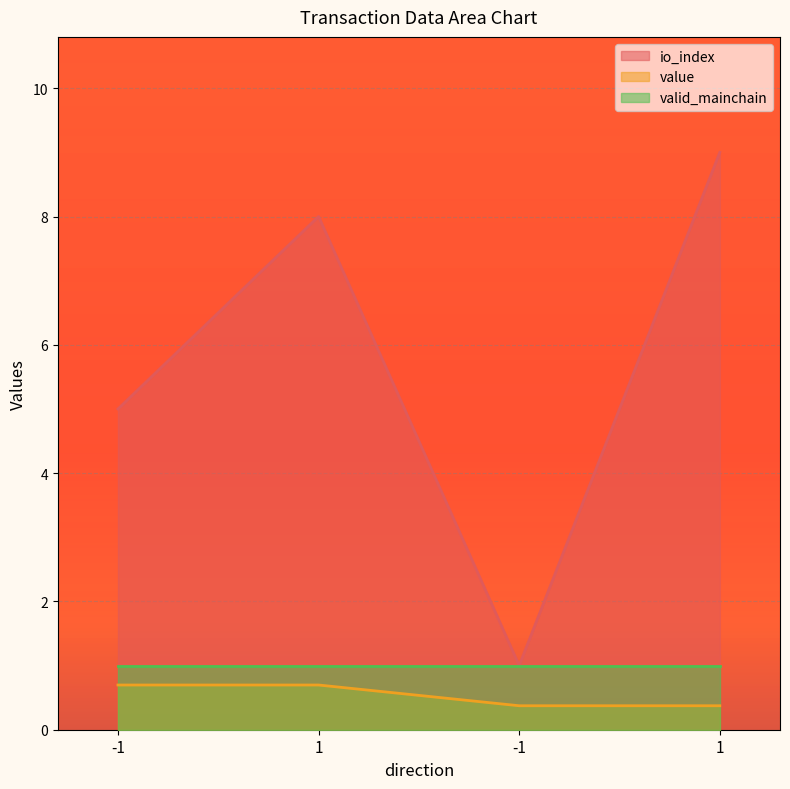

True or false: io_index and value cross at least once.

False